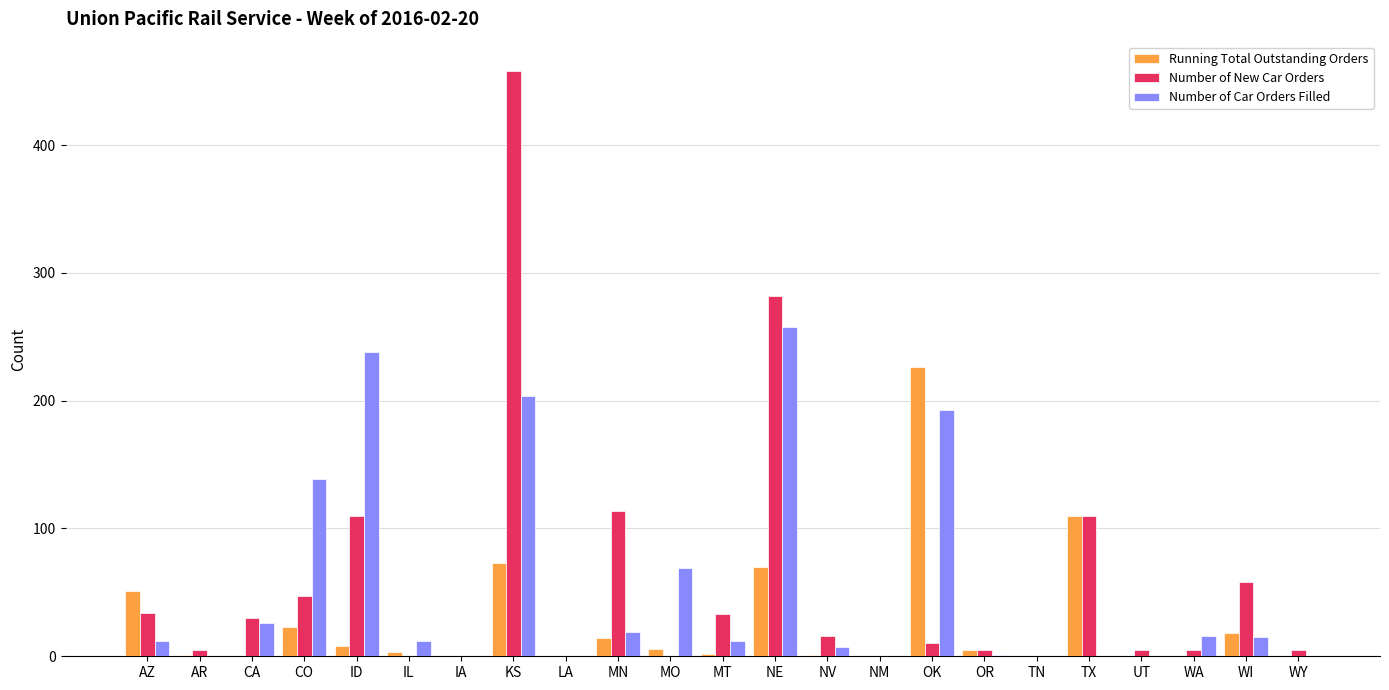

Is it true that Number of Car Orders Filled equals 179 at IA?

False